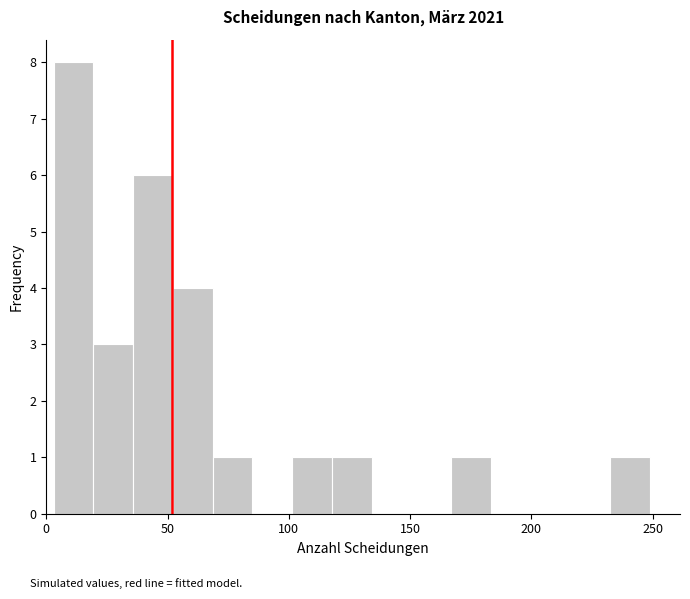

Around what value on the x-axis is the tallest bar? Give the approximate position of its centre, as read against the axis.

10